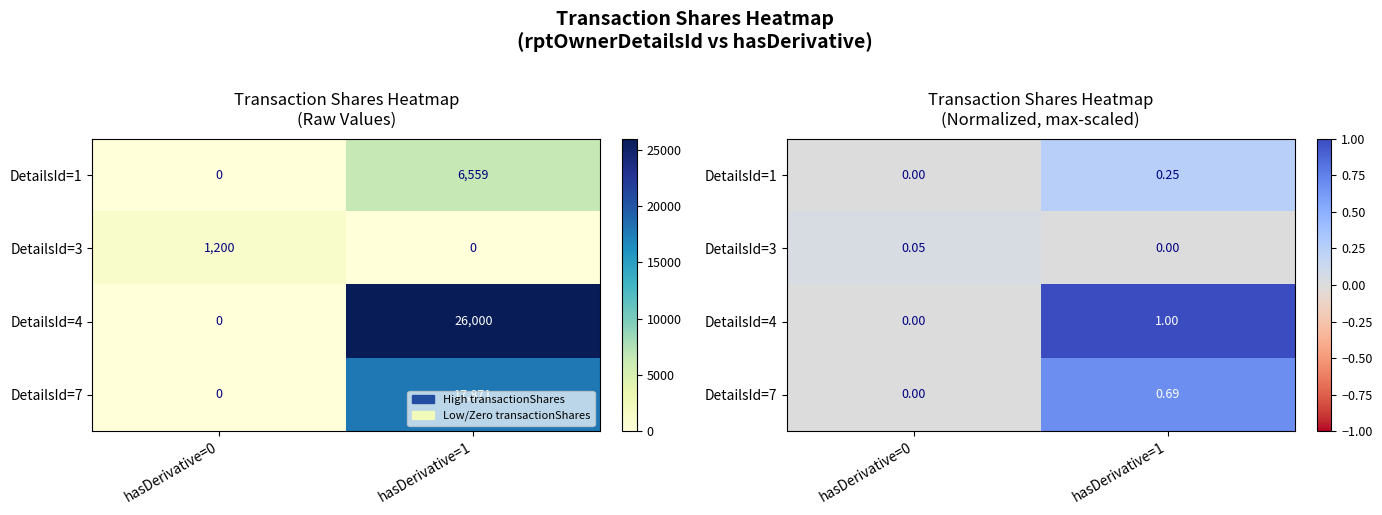

The DetailsId=1 series shows 0.1 at hasDerivative=0. True or false?

False